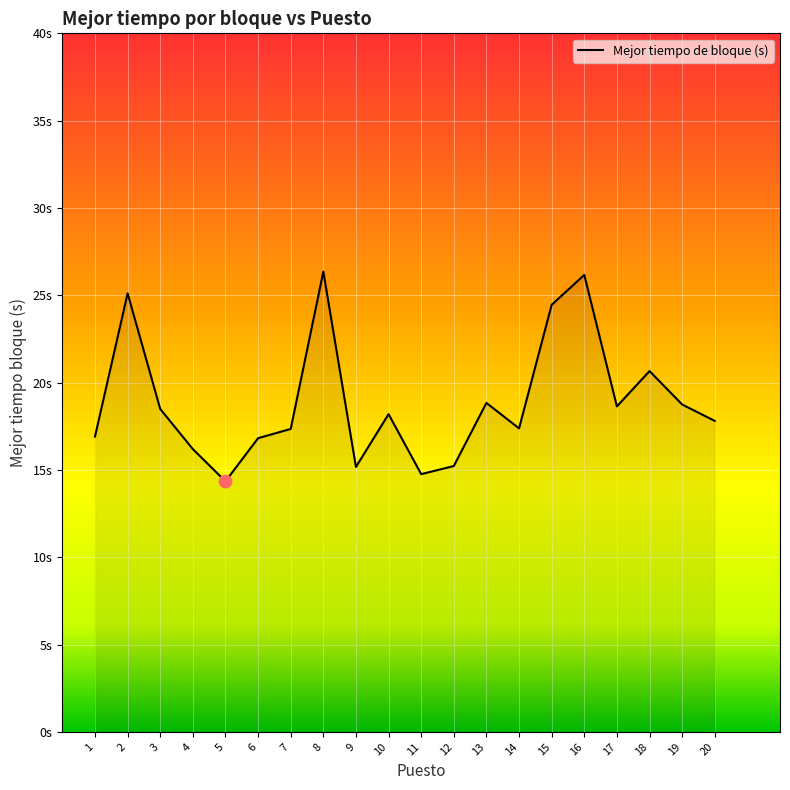

Is this an area chart (filled region under the line)?

Yes